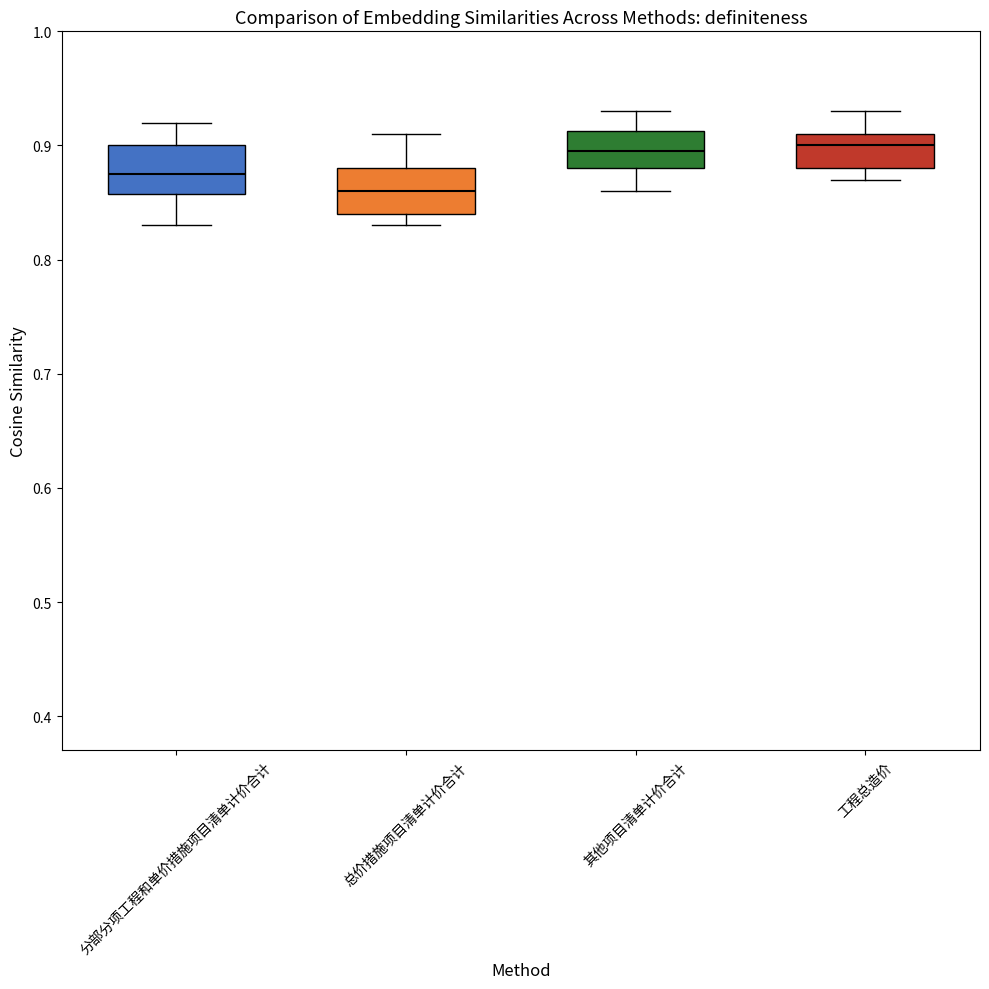

Reading left to right, read every box against the y-axis: the position of its median line, the range the box covers, and the ends of its whiskers. The values are not printed on the chart, so give them approximately, as read against the axis.

分部分项工程和单价措施项目清单计价合计: median 0.88, box 0.86 to 0.90, whiskers 0.83 to 0.92
总价措施项目清单计价合计: median 0.86, box 0.84 to 0.88, whiskers 0.83 to 0.91
其他项目清单计价合计: median 0.90, box 0.88 to 0.91, whiskers 0.86 to 0.93
工程总造价: median 0.90, box 0.88 to 0.91, whiskers 0.87 to 0.93